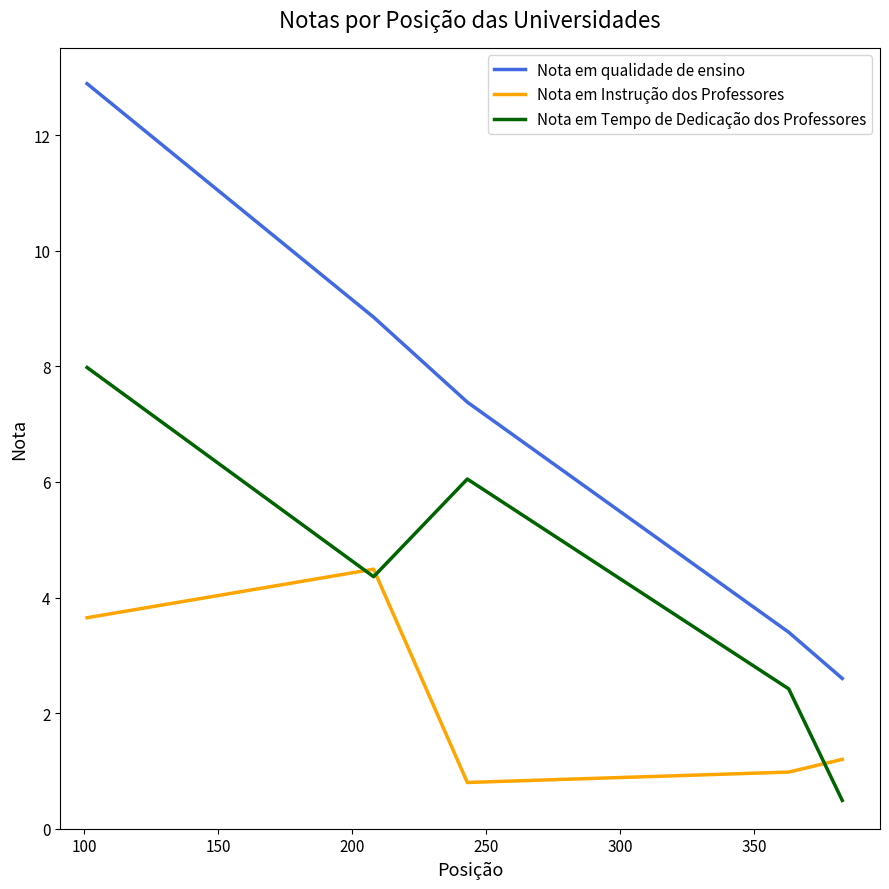

Rank the series by their average value, from highest to lowest.

Nota em qualidade de ensino, Nota em Tempo de Dedicação dos Professores, Nota em Instrução dos Professores